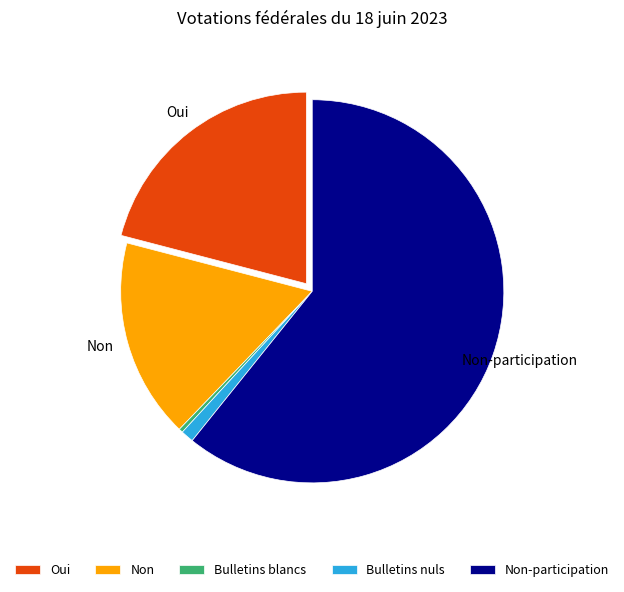

Rank the categories by value from highest to lowest.

Non-participation, Oui, Non, Bulletins nuls, Bulletins blancs